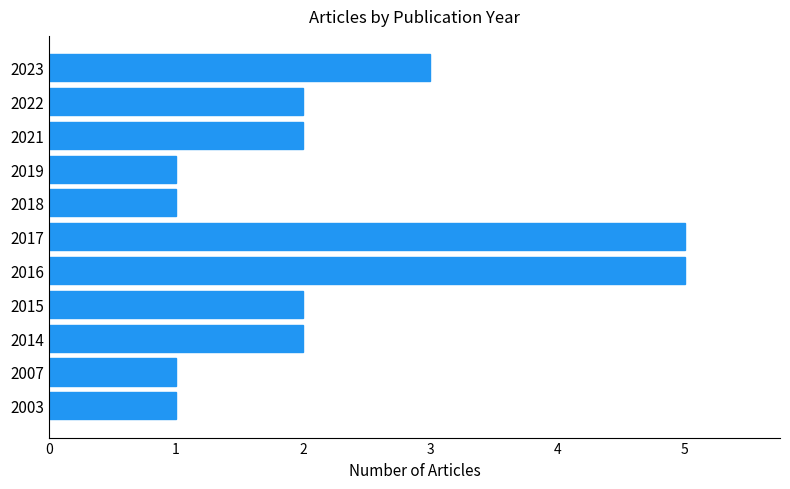

Where is the data nearest to the value 3?

2023